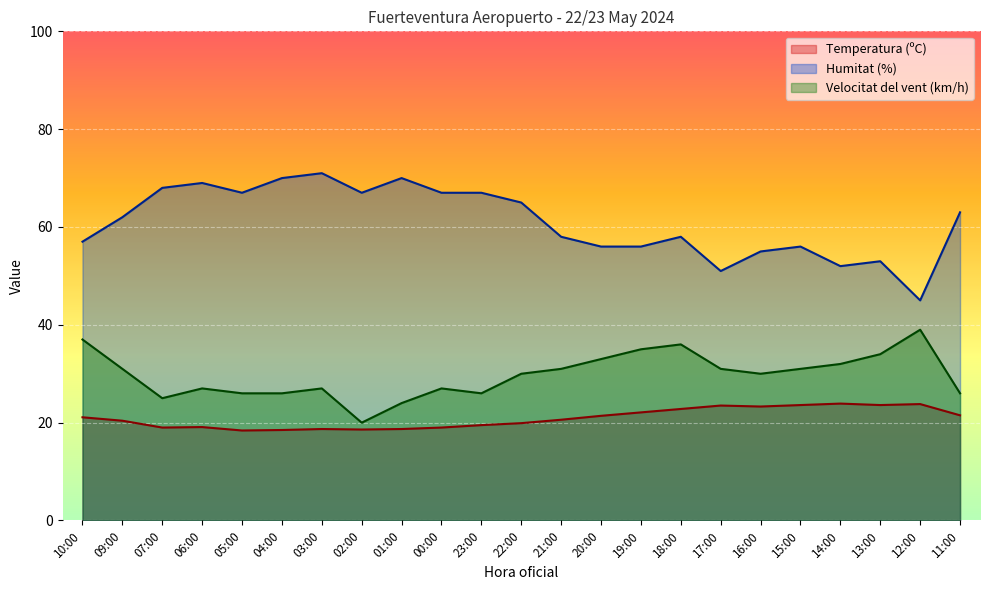

What position from the right is 13:00?

3